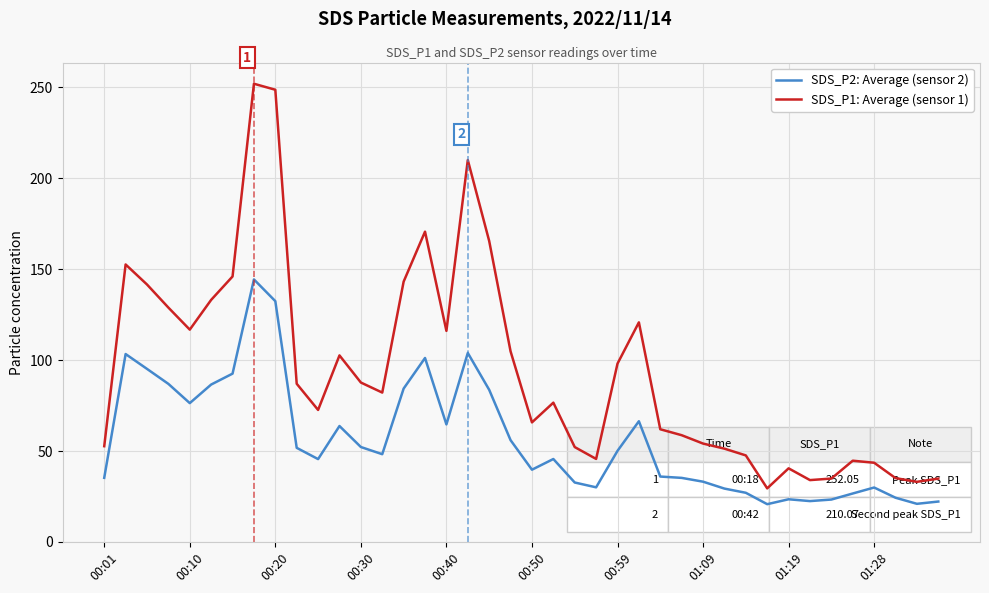

Which series has the widest spread of values?

SDS_P1: Average (sensor 1)